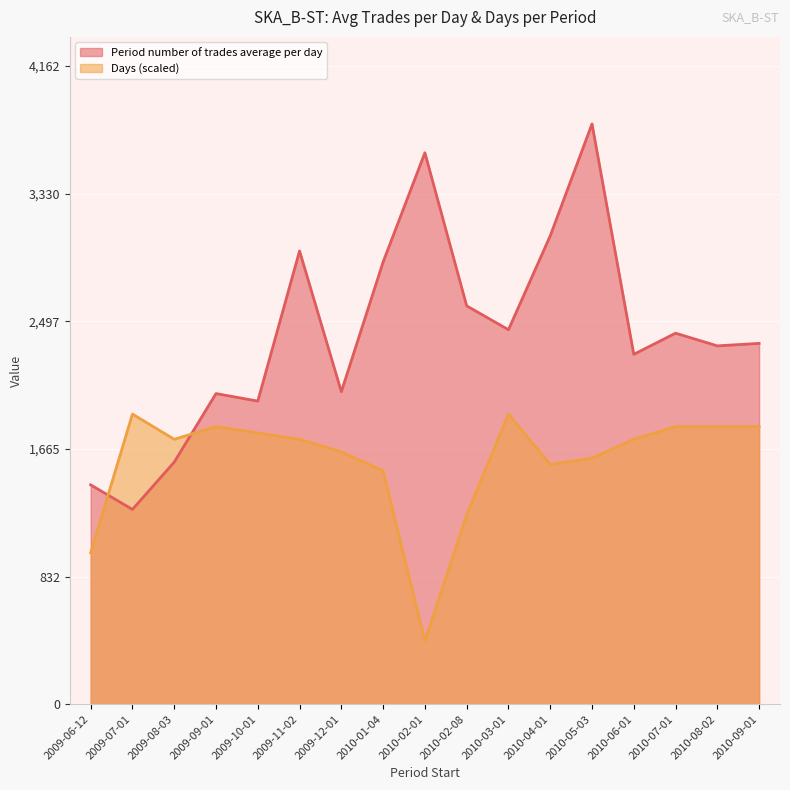

How many series are shown in this chart?

2